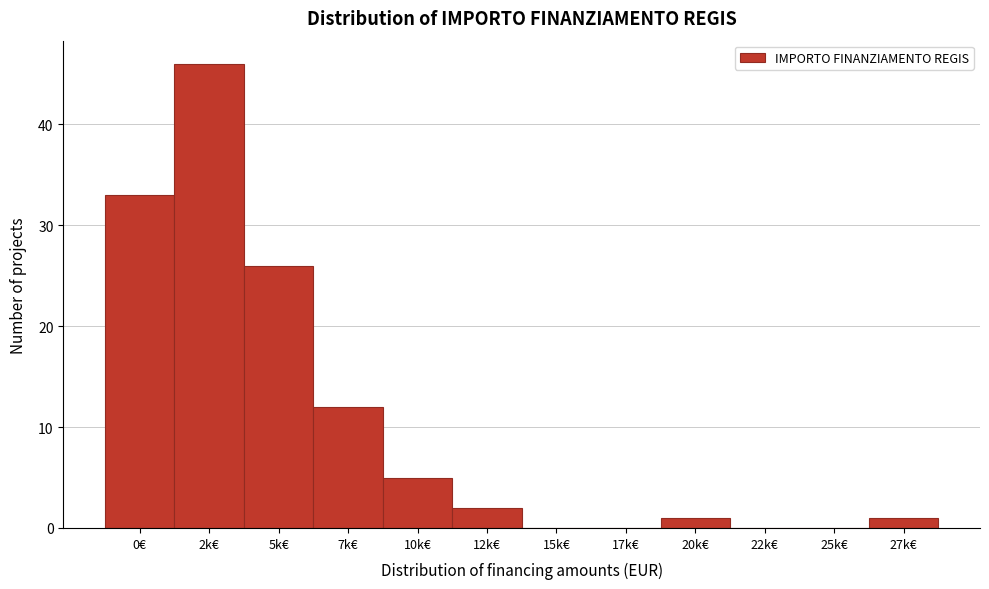

Reading right to left, list all the values displayed in this chart.

27k€=1	25k€=0	22k€=0	20k€=1	17k€=0	15k€=0	12k€=2	10k€=5	7k€=12	5k€=26	2k€=46	0€=33